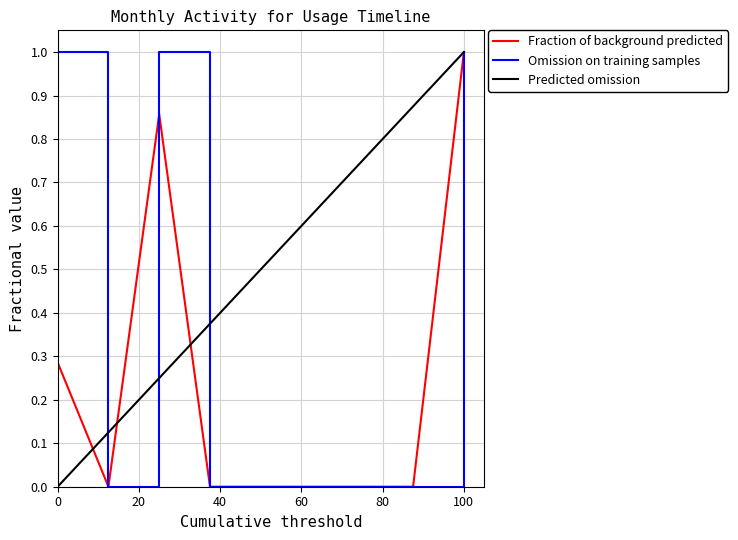

Is it true that Omission on training samples equals 1.0 at 100?

True